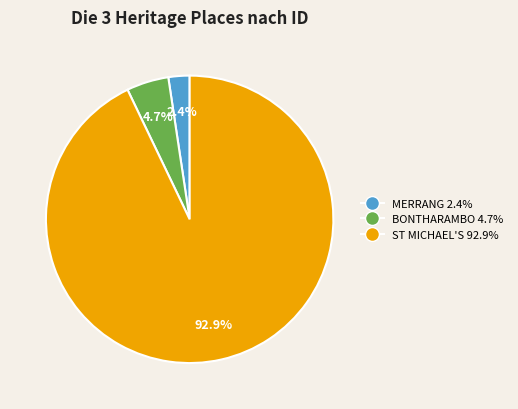

Is there a majority slice in this chart?

Yes